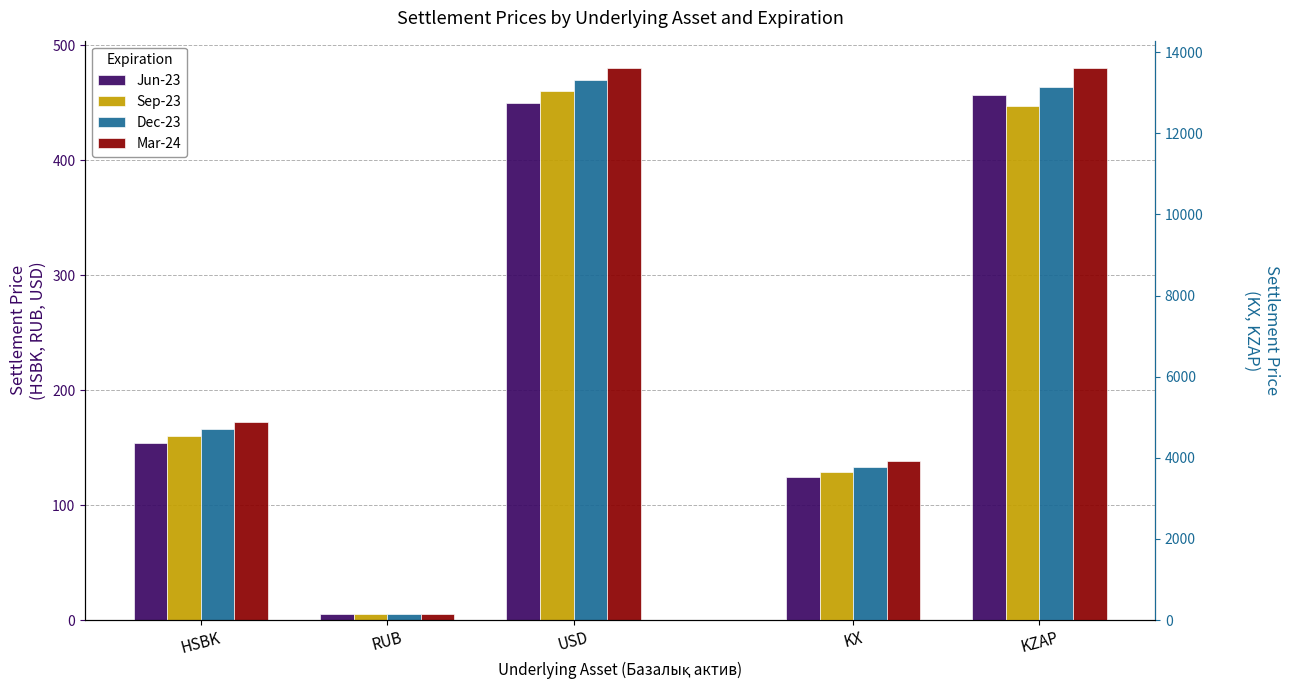

How many bars are there in each group?

4